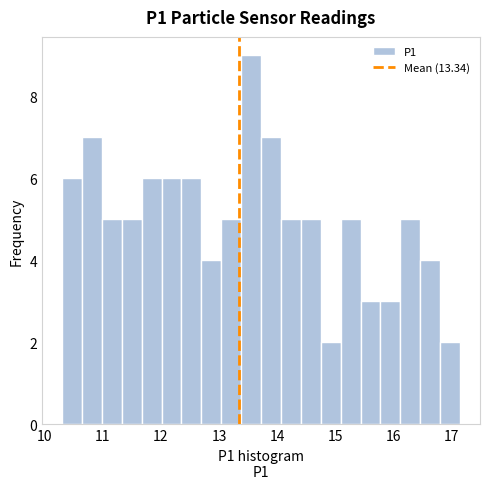

Read against the x-axis, roughly where is the centre of the tallest bar?

13.6